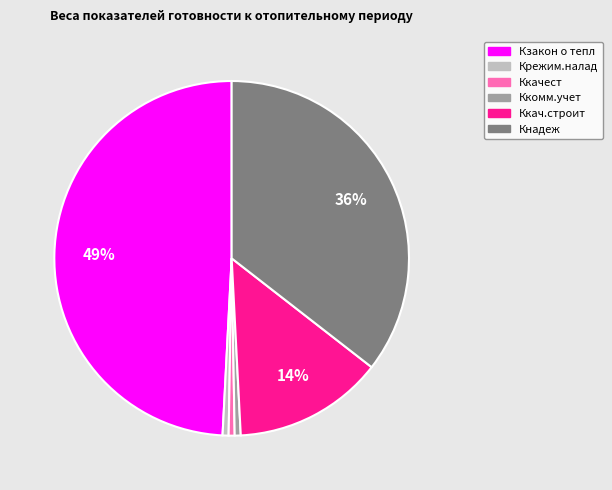

The Кзакон о тепл slice represents 49% of the pie. True or false?

True